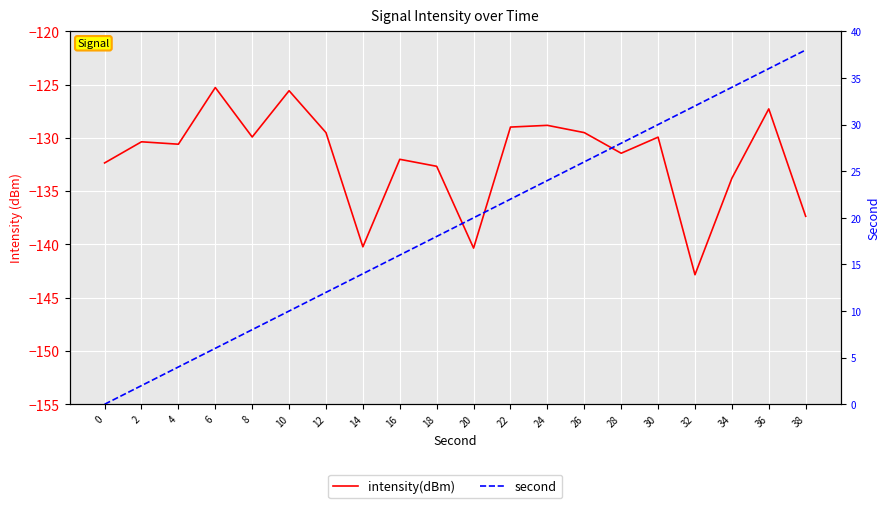

What are all the series names shown in the legend?

intensity(dBm), second